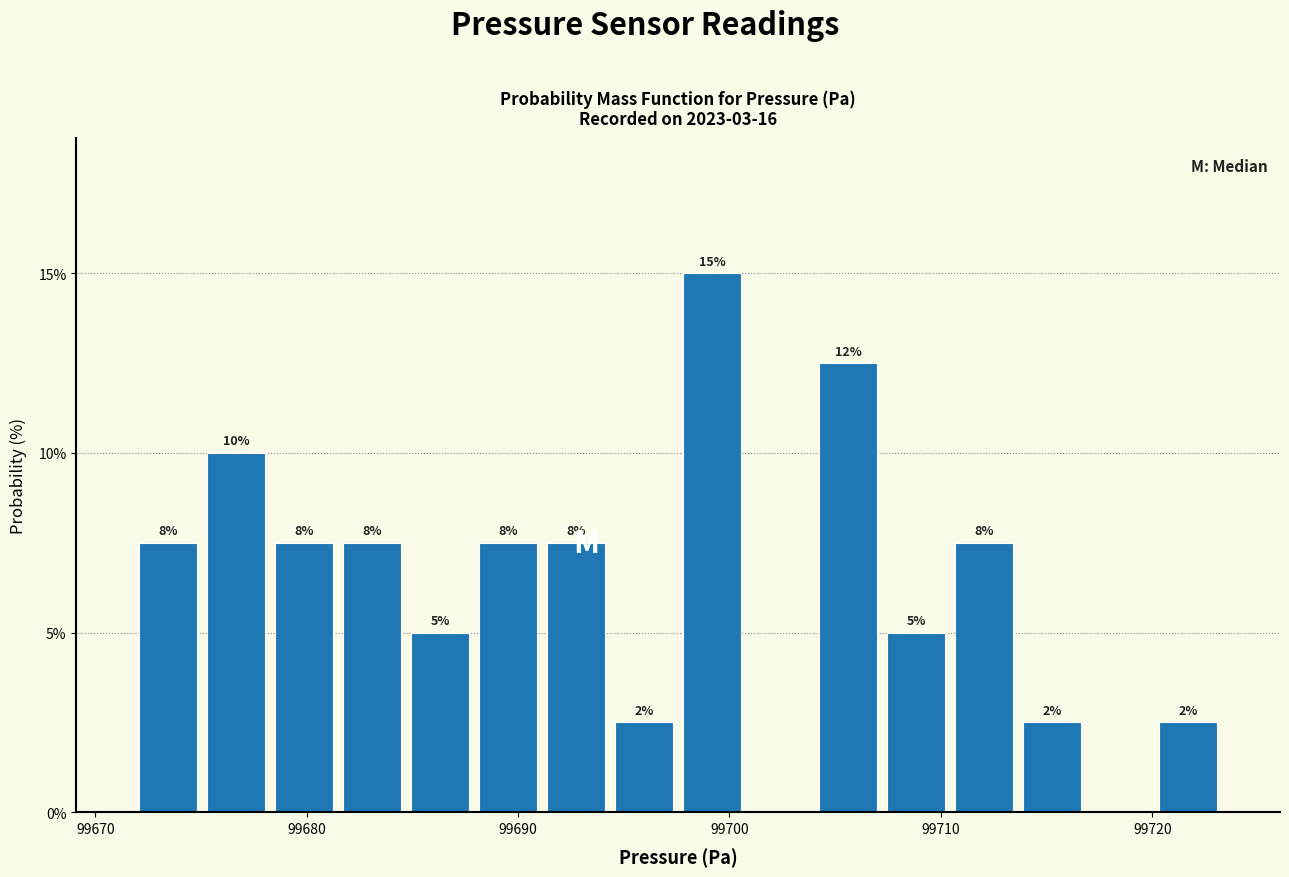

Around what value on the x-axis is the tallest bar? Give the approximate position of its centre, as read against the axis.

99699